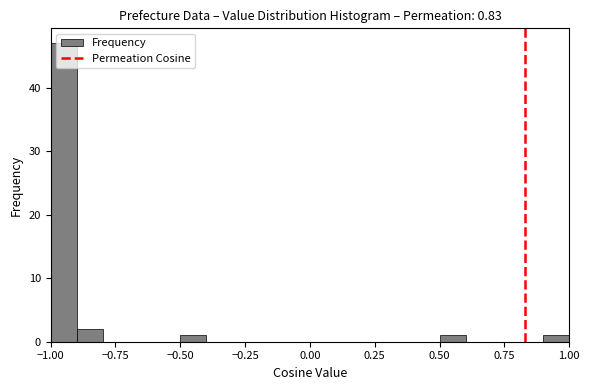

Read against the x-axis, roughly where is the centre of the tallest bar?

-0.95